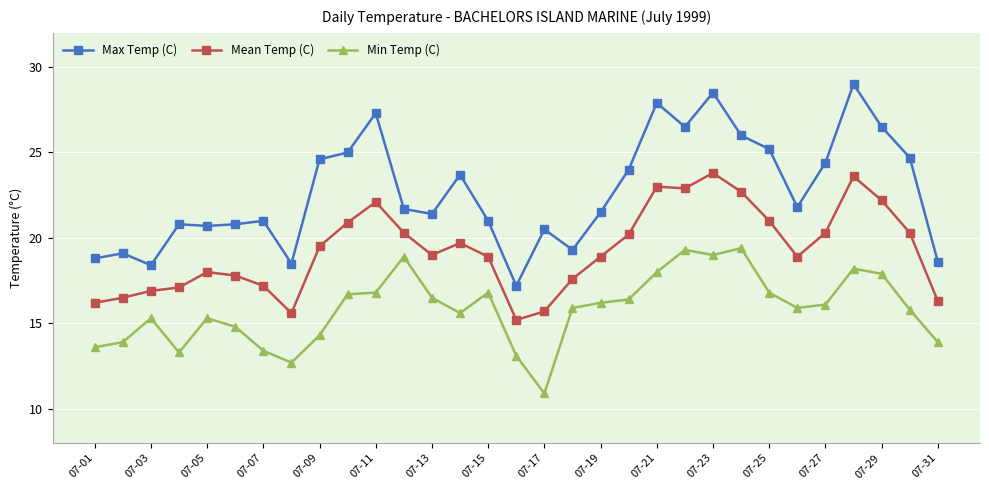

What is the value of the Mean Temp (C) point at the 1st from the left?

16.2